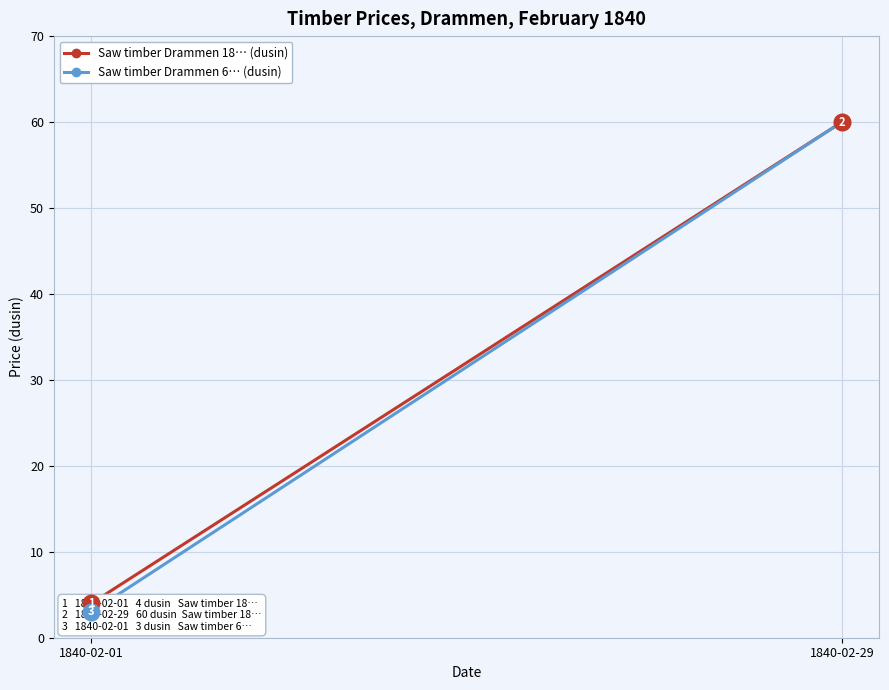

Between 1840-02-29 and 1840-02-01, which is larger?

1840-02-29